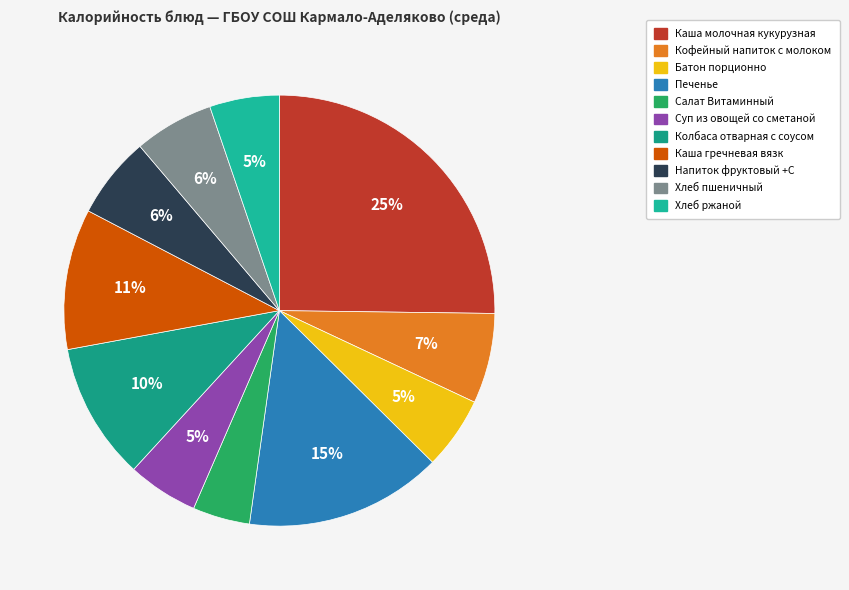

The Каша молочная кукурузная slice represents 25% of the pie. True or false?

True